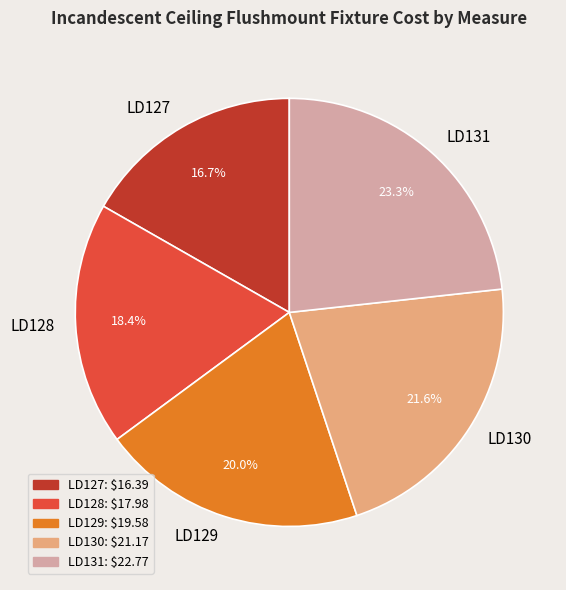

To the nearest percent, what is the difference between the largest and smallest slice percentages?

7%